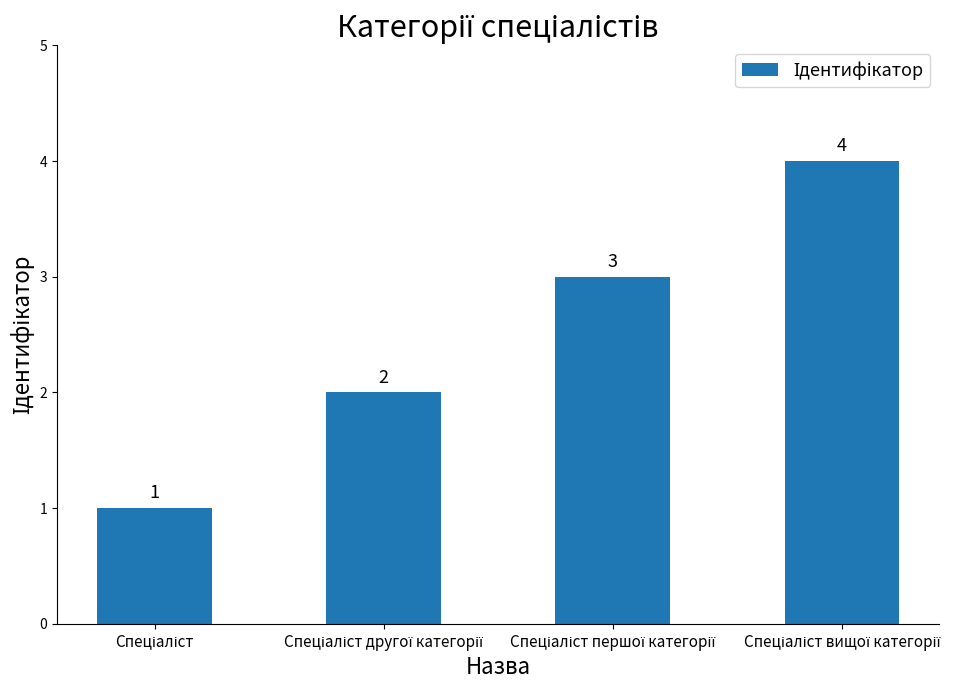

How many values are between 2 and 4?

3